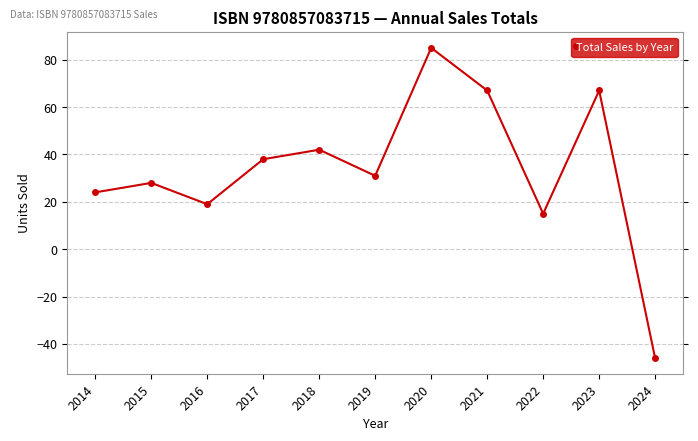

How many positive values are there?

10